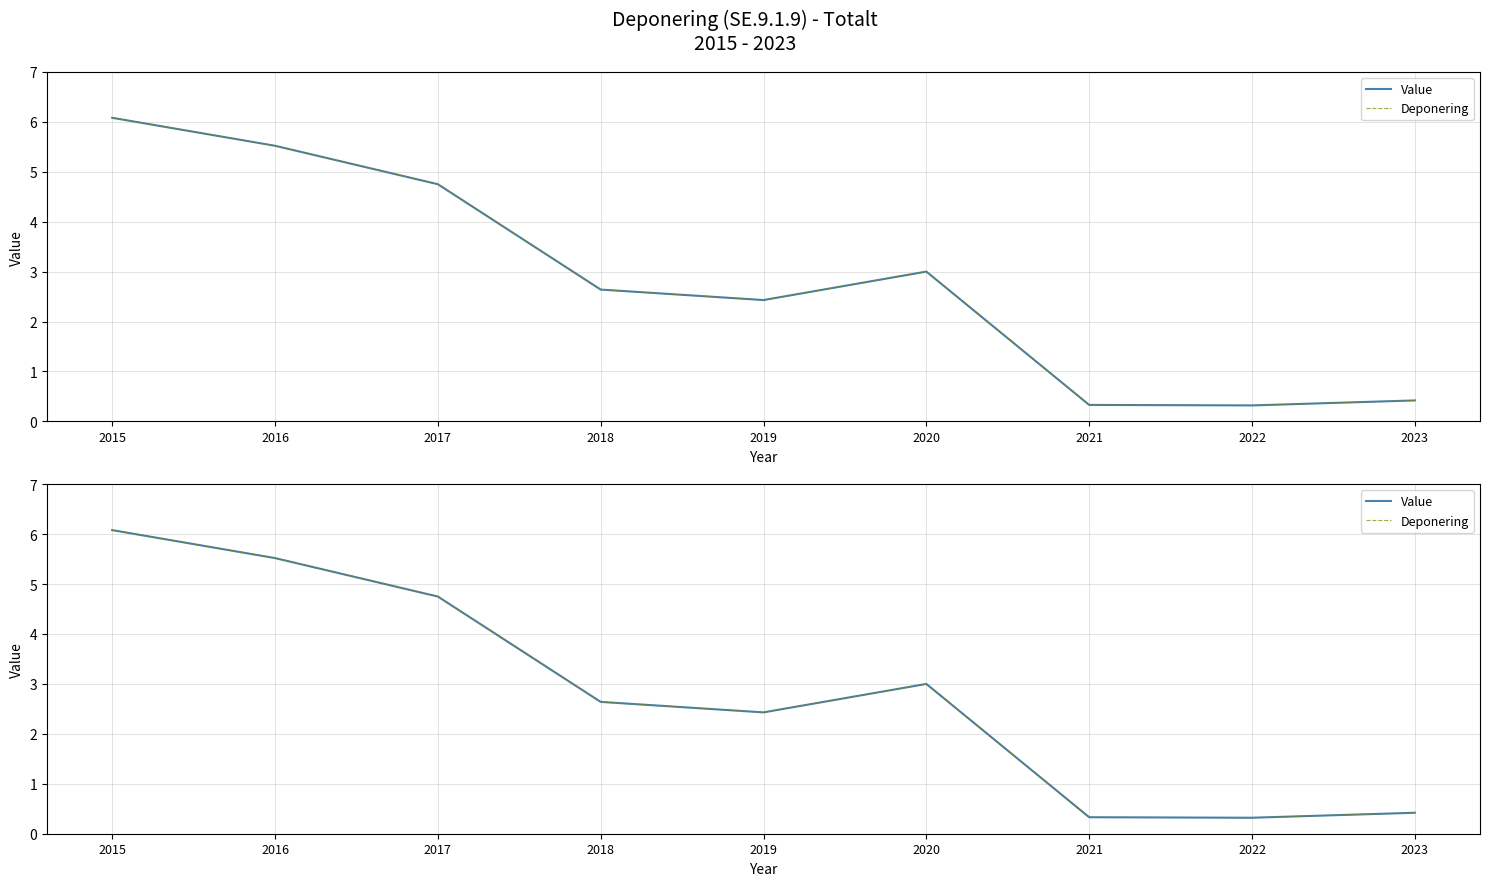

At which category does Deponering reach its first local peak?

2020